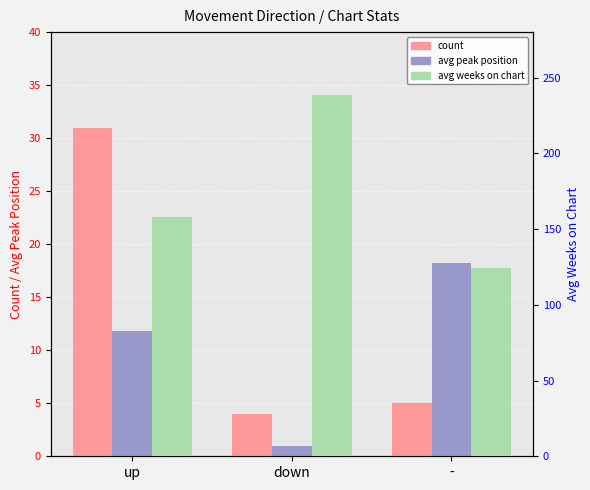

Which series has the widest spread of values?

avg weeks on chart